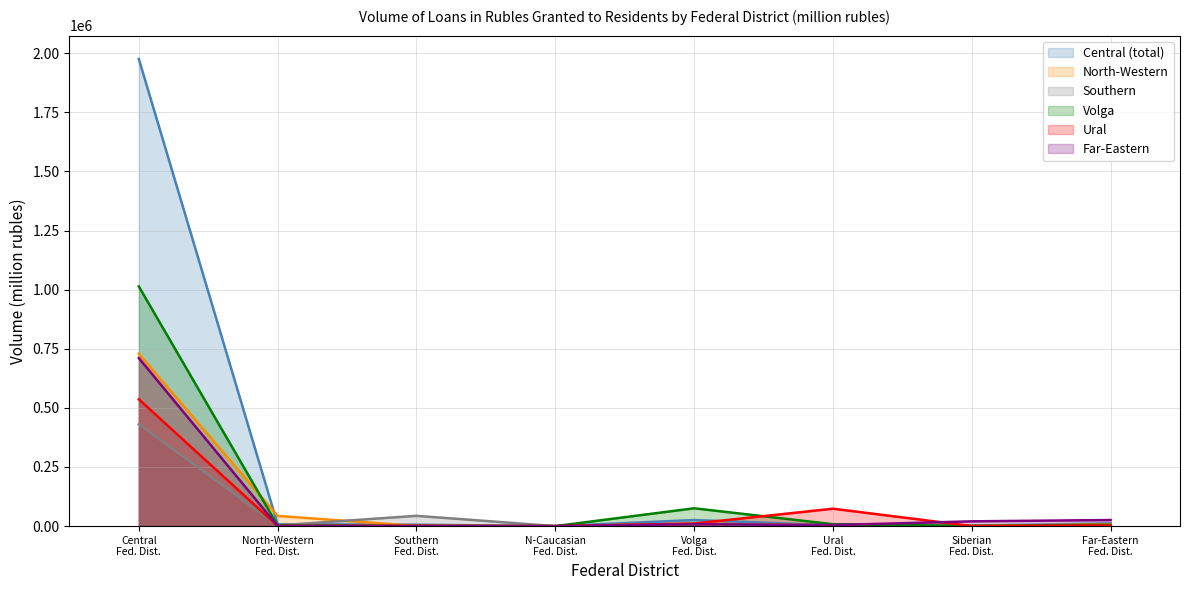

The value of North-Western (line) at Far-Eastern
Fed. Dist. is 7558. True or false?

True